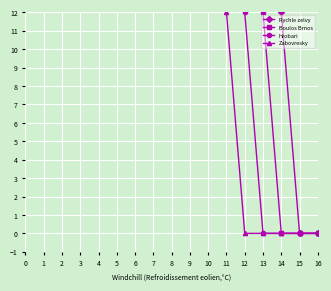

True or false: Hrobari has a value of 3 at 10.

False